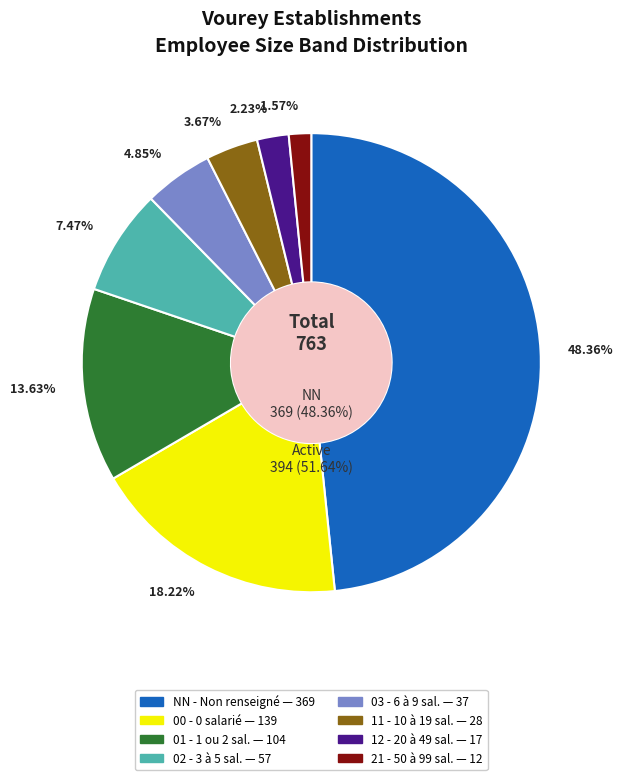

Is the sum of 12 and 00 greater than half?

No